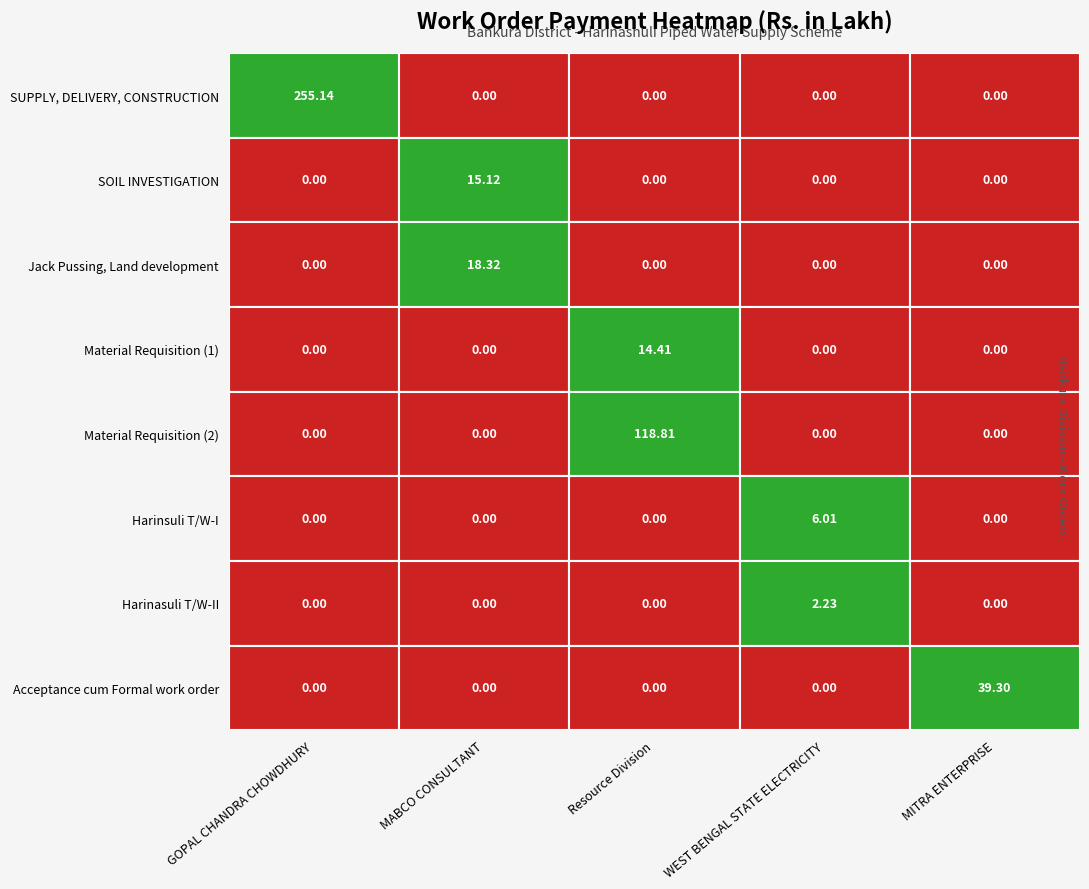

Is it true that GOPAL CHANDRA CHOWDHURY equals 0.0 at 1?

True